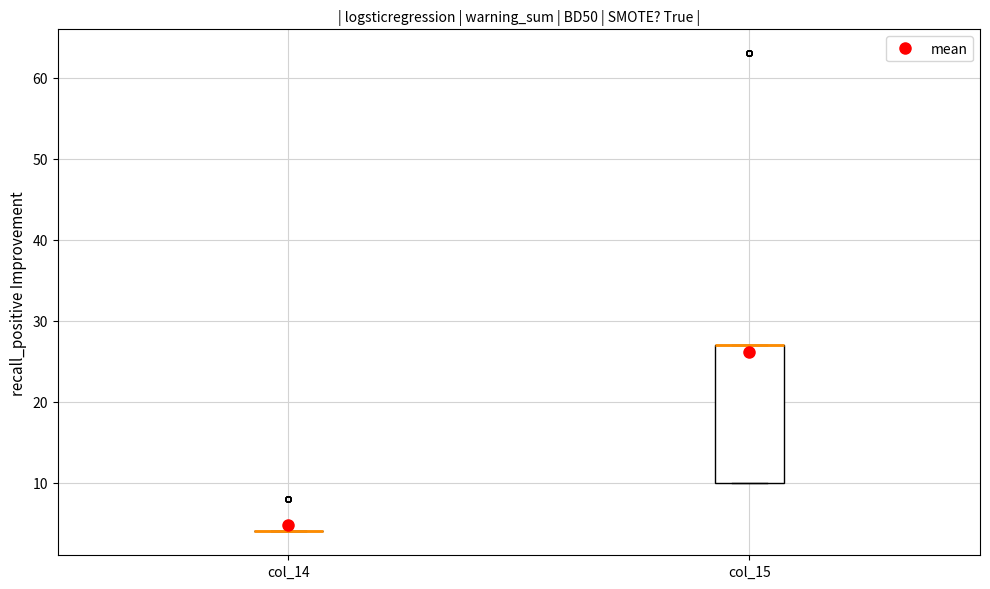

Where is the upper edge of the box for col_15 on the y-axis? The values are not printed on the chart, so give them approximately, as read against the axis.

27